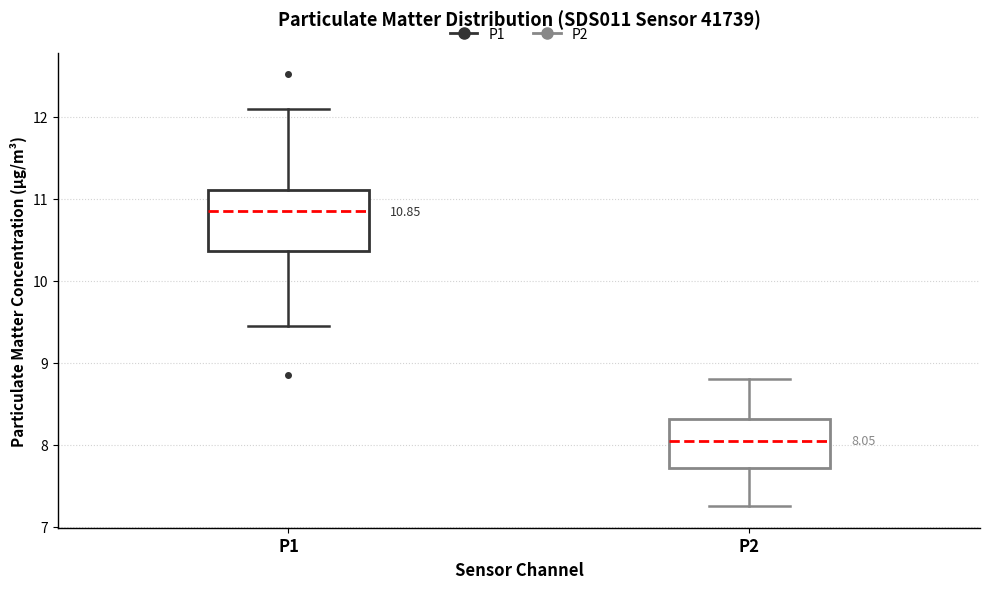

Which box is the tallest, from its lower edge to its upper edge?

P1